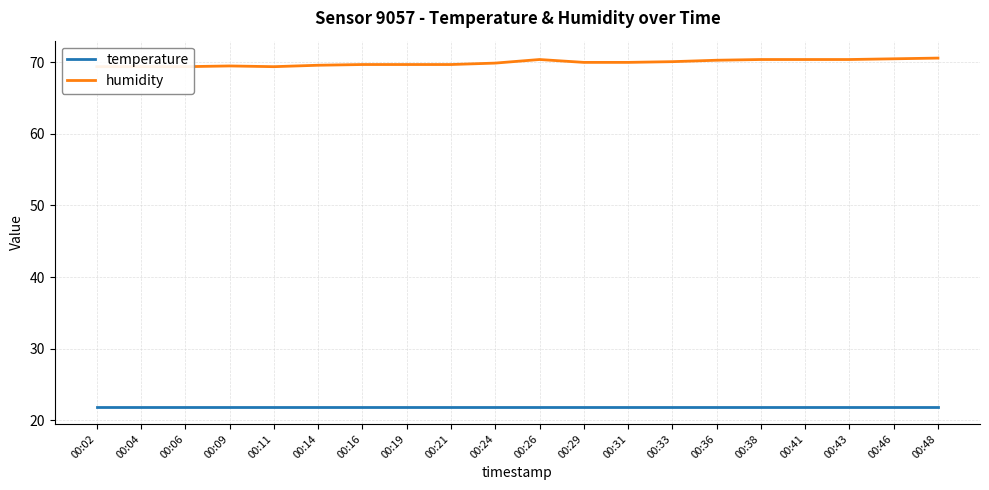

What is the value of the humidity point at the 5th from the left?

69.4